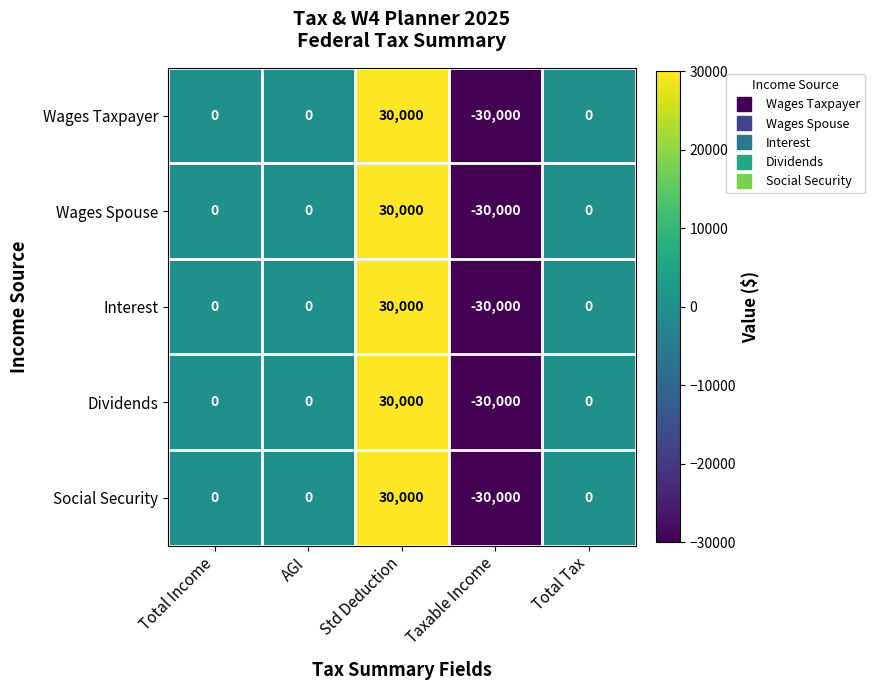

Reading left to right, extract all data points from this chart.

Wages Taxpayer: Total Income=0	AGI=0	Std Deduction=30000	Taxable Income=-30000	Total Tax=0
Wages Spouse: Total Income=0	AGI=0	Std Deduction=30000	Taxable Income=-30000	Total Tax=0
Interest: Total Income=0	AGI=0	Std Deduction=30000	Taxable Income=-30000	Total Tax=0
Dividends: Total Income=0	AGI=0	Std Deduction=30000	Taxable Income=-30000	Total Tax=0
Social Security: Total Income=0	AGI=0	Std Deduction=30000	Taxable Income=-30000	Total Tax=0